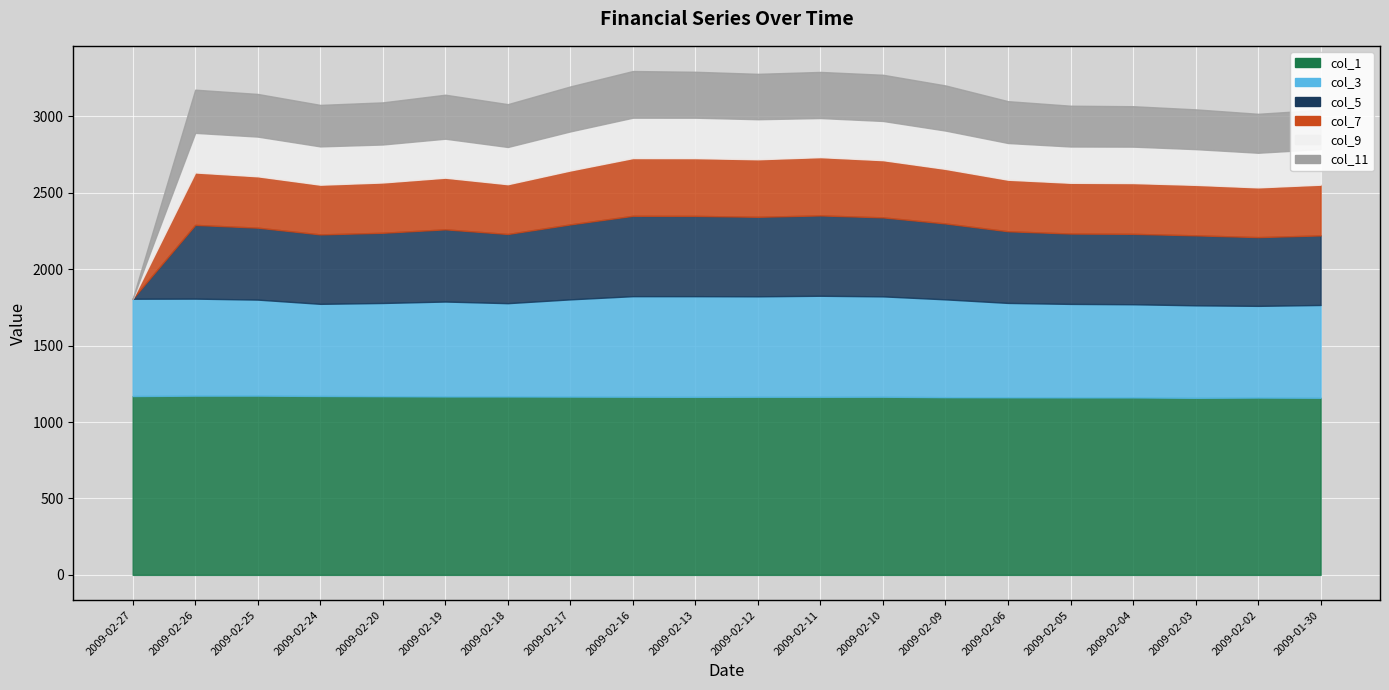

Reading right to left, extract all data points from this chart.

col_1: 1158.9	1160.2	1158.6	1161.1	1161.4	1162.0	1162.7	1165.7	1165.3	1165.5	1164.9	1165.8	1166.6	1167.4	1167.5	1169.2	1170.6	1172.9	1172.7	1170.1
col_3: 607.1	600.0	605.2	609.7	611.7	617.5	640.1	656.6	660.9	657.2	658.6	657.9	636.2	610.4	621.0	609.9	602.8	628.2	634.9	636.8
col_5: 455.2	449.9	457.9	460.7	460.3	469.0	496.5	516.9	525.8	520.4	525.4	525.8	490.5	452.8	472.4	459.4	454.3	470.8	482.4	0.0
col_7: 331.8	325.2	330.3	332.2	332.0	337.0	357.1	374.2	381.1	376.2	377.8	377.7	352.7	325.5	337.8	329.0	325.1	335.9	343.0	0.0
col_9: 232.6	226.6	233.7	238.3	237.4	240.2	250.6	256.4	255.8	262.0	264.5	264.2	255.7	243.6	255.1	248.6	250.6	259.8	259.1	0.0
col_11: 257.3	254.9	260.3	264.5	267.0	273.9	295.4	302.3	301.8	297.0	300.5	305.4	294.3	280.3	287.9	275.6	271.6	279.2	282.6	0.0